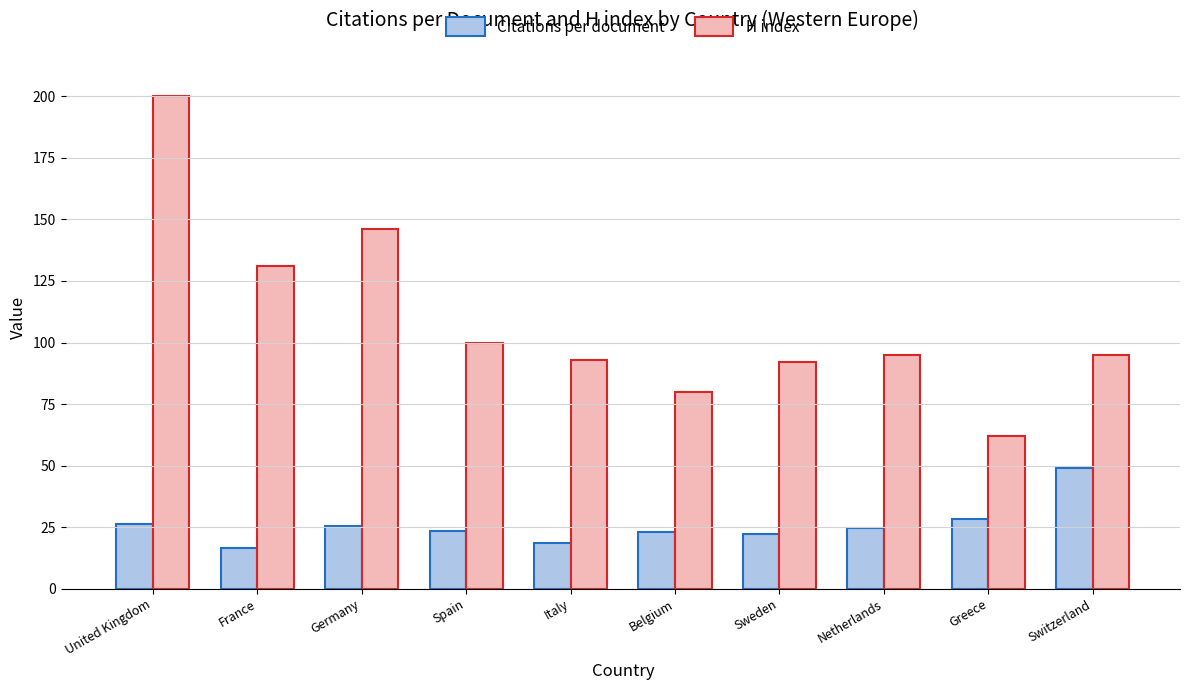

How many series are shown in this chart?

2